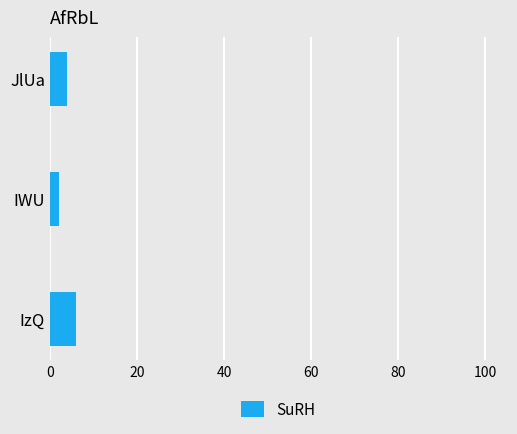

True or false: the data shows 6 at IzQ.

True